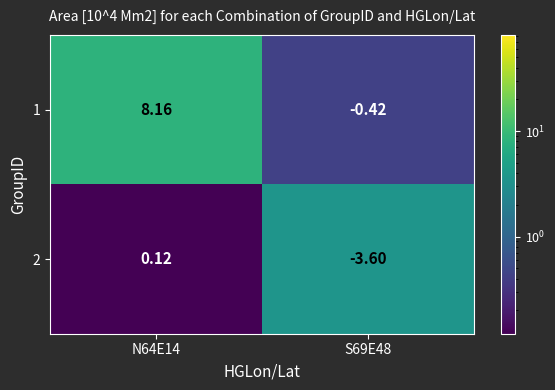

Is the value of 1 at S69E48 greater than the value of 2 at N64E14?

No